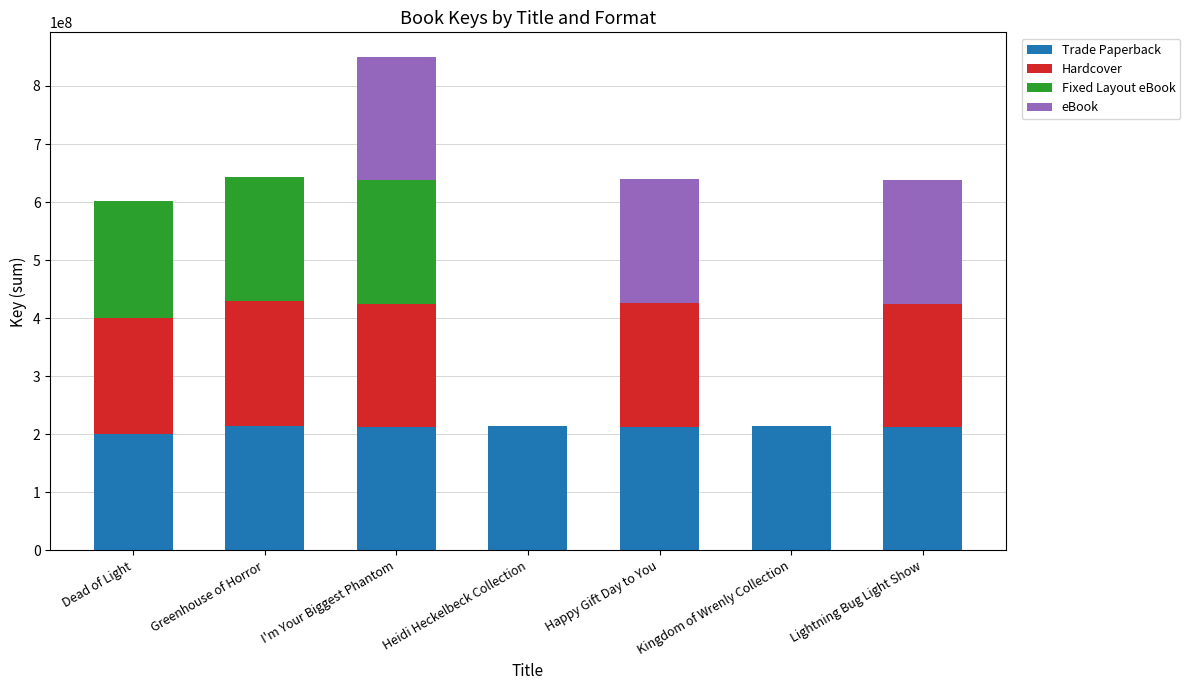

What is the total value across all series at Greenhouse of Horror?

643506243